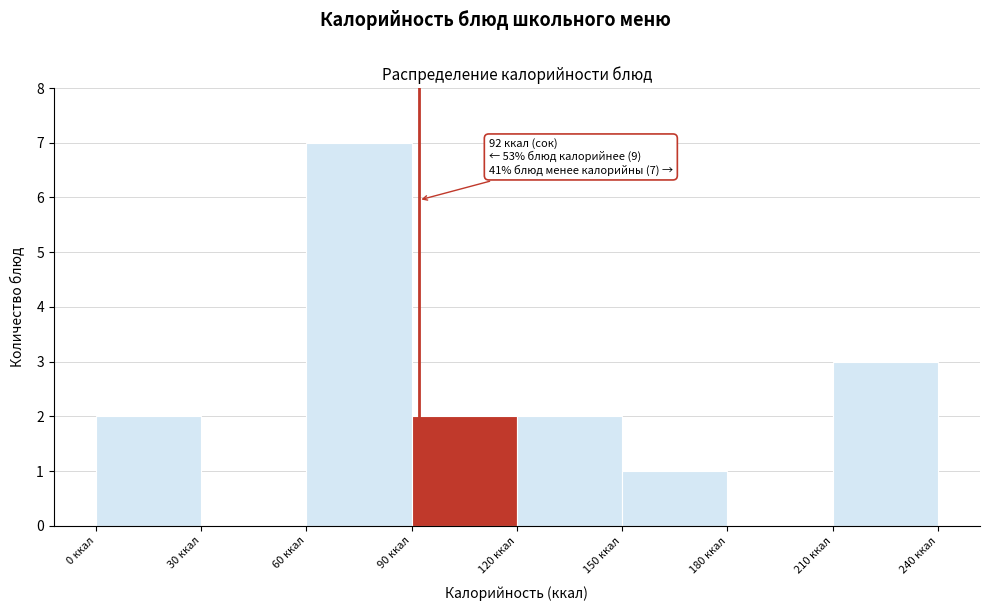

Which range on the x-axis has the tallest bar?

60 to 90